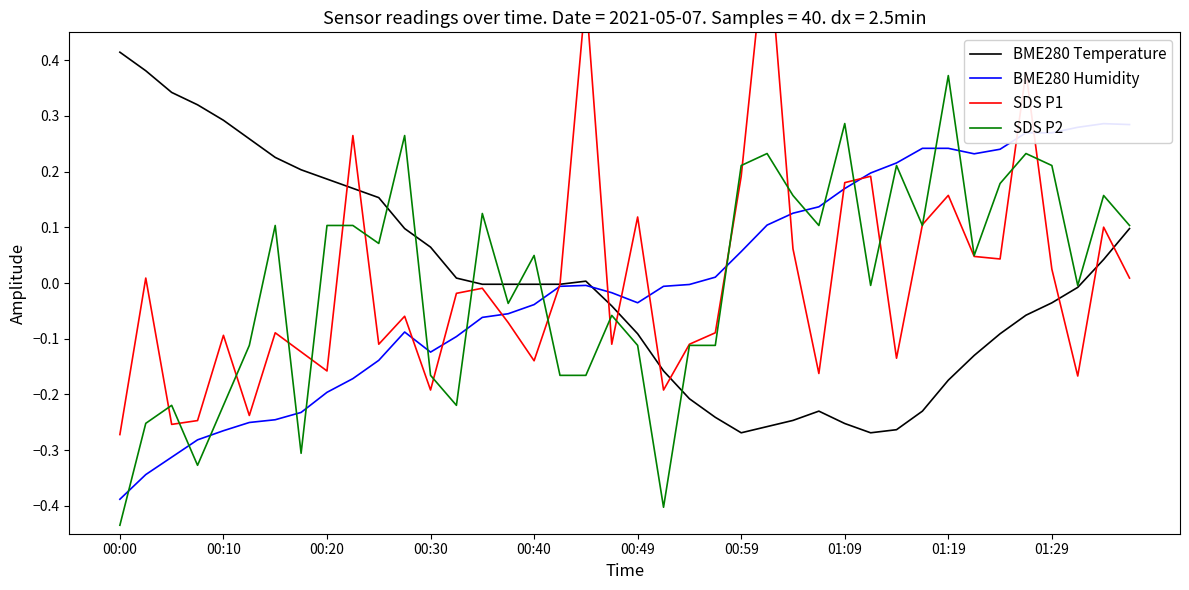

Which category has the highest value in the BME280 Temperature series?

00:00